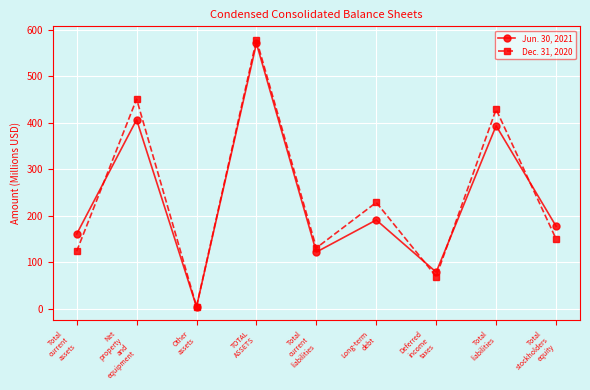

At which label does Jun. 30, 2021 first exceed 177?

Net
property
and
equipment